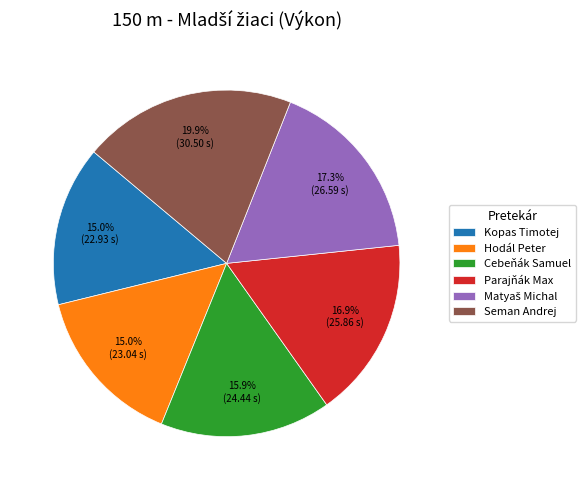

Does Parajňák Max represent more than half of the total?

No